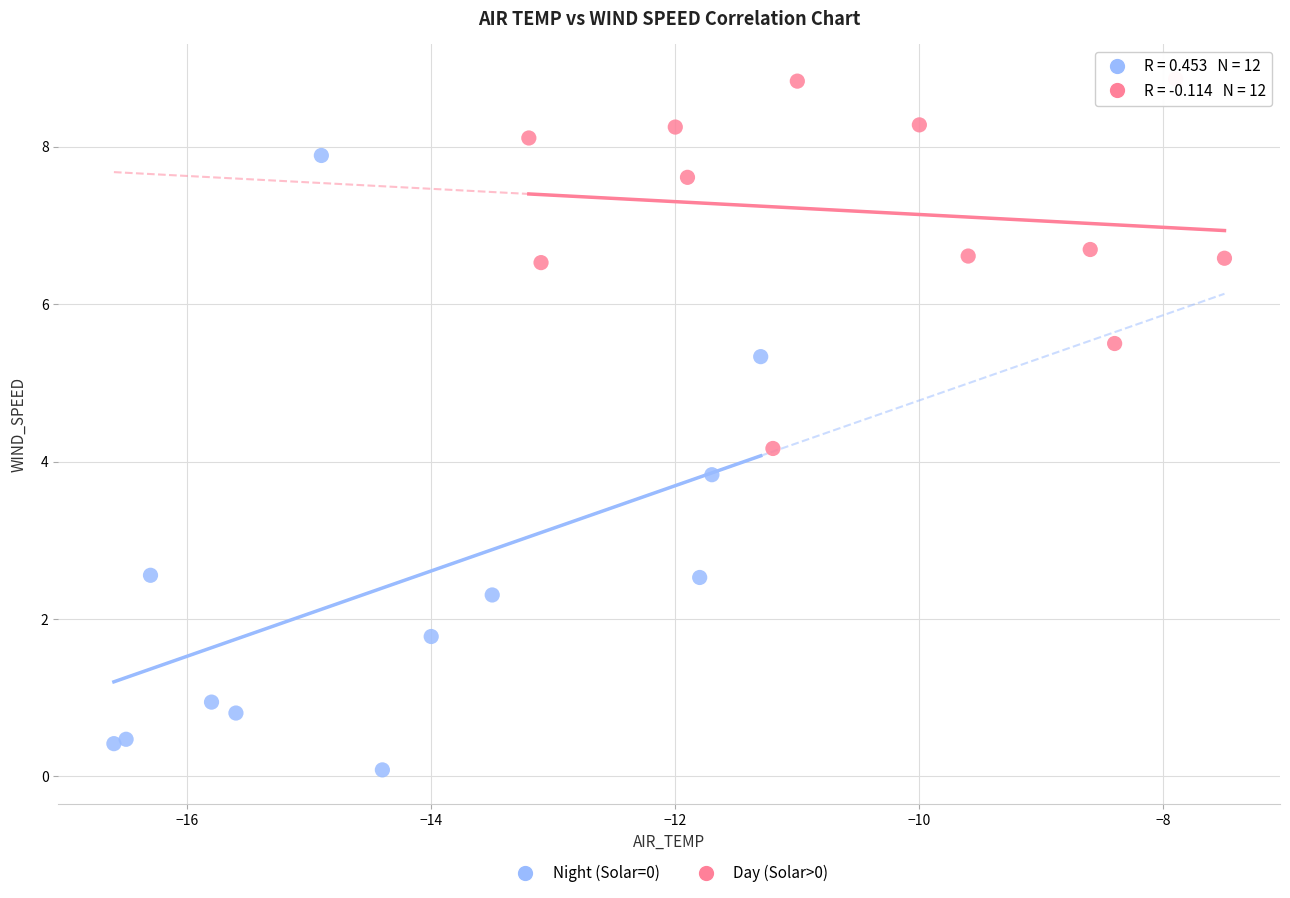

Which series has the largest Y range (max minus min)?

Night (Solar=0)